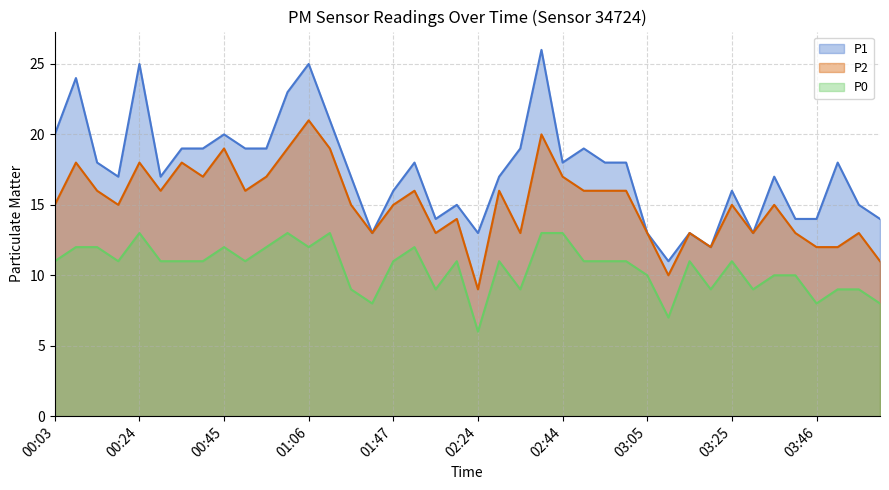

What is the difference between the maximum and minimum values in the P2 series?

12